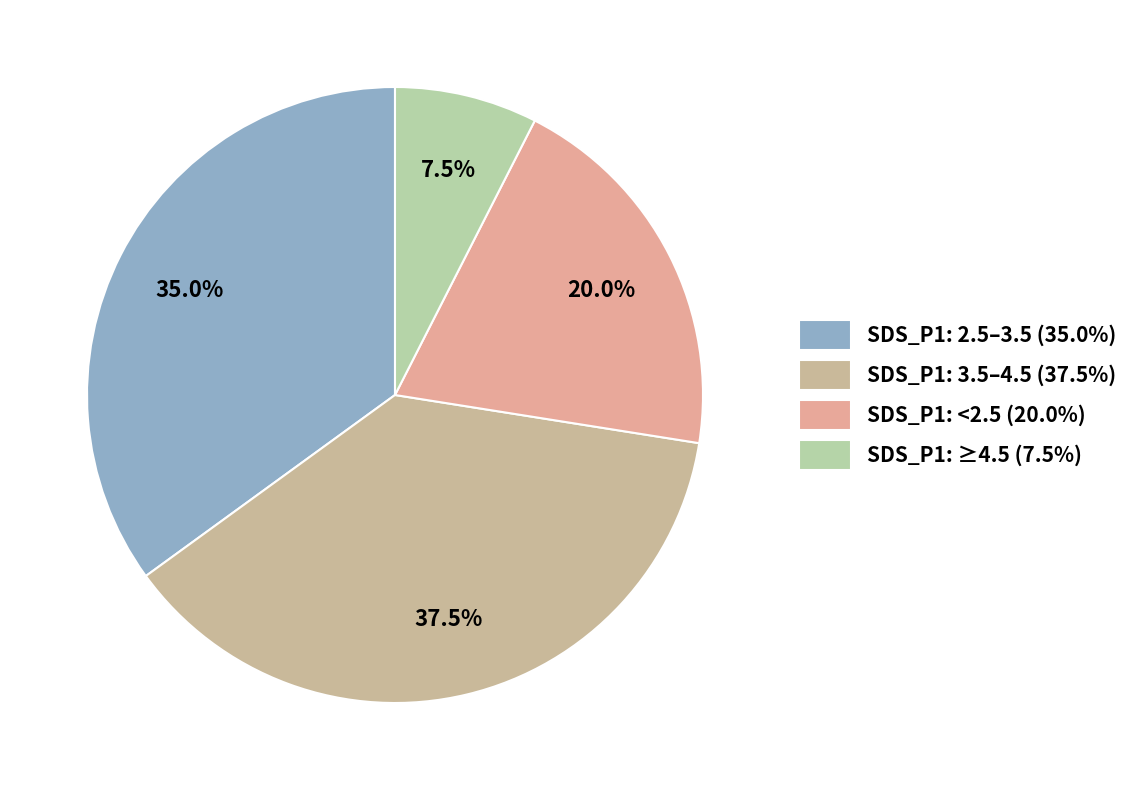

How many slices are in this pie chart?

4